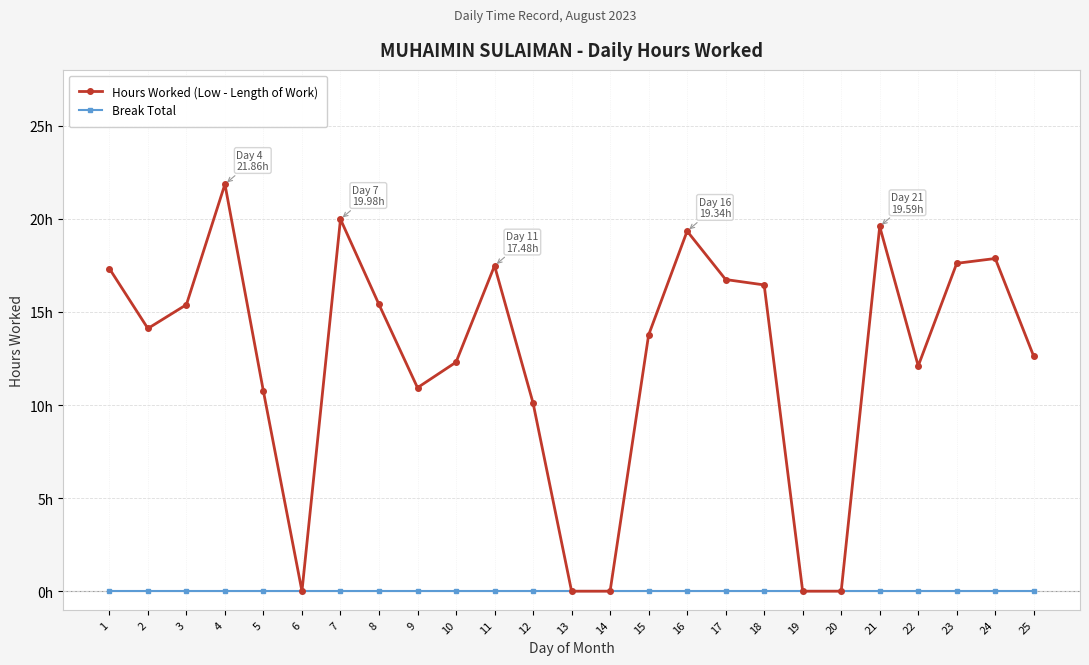

What are all the series names shown in the legend?

Hours Worked (Low - Length of Work), Break Total